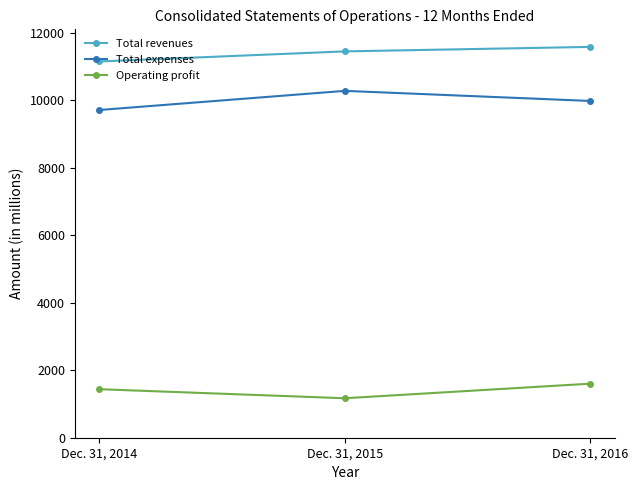

What is the difference between the highest and lowest values at Dec. 31, 2016?

9982